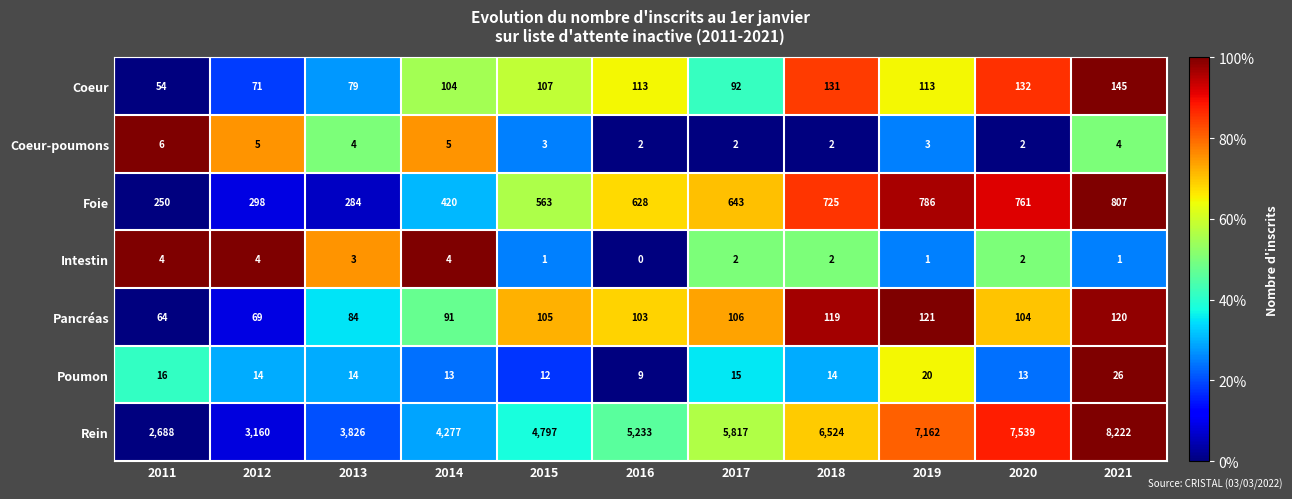

Rank the series by their maximum value, from highest to lowest.

Rein, Foie, Coeur, Pancréas, Poumon, Coeur-poumons, Intestin